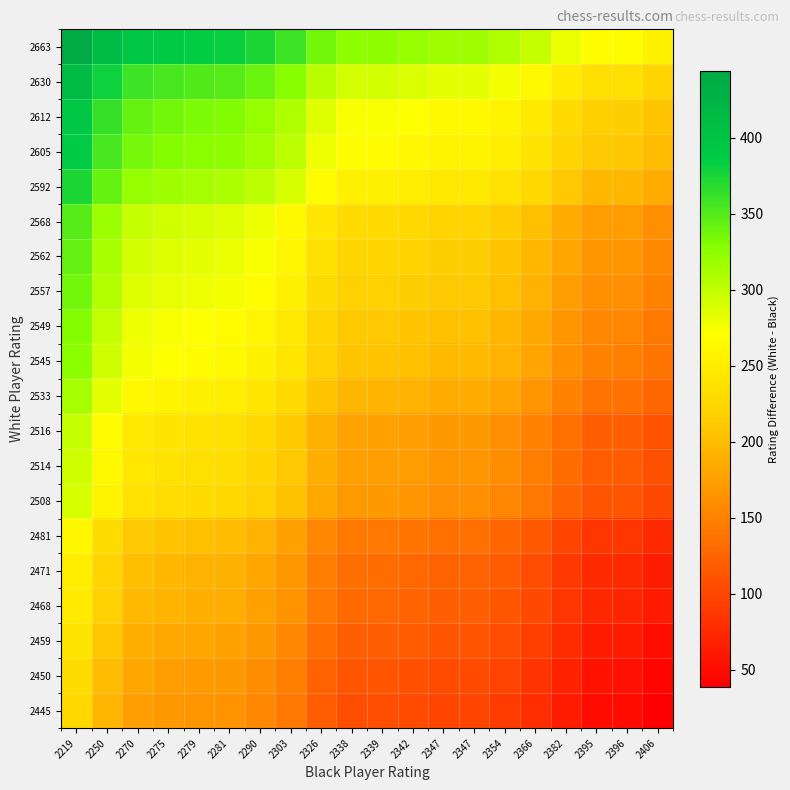

What is the difference between the highest and lowest values at 2366?

218